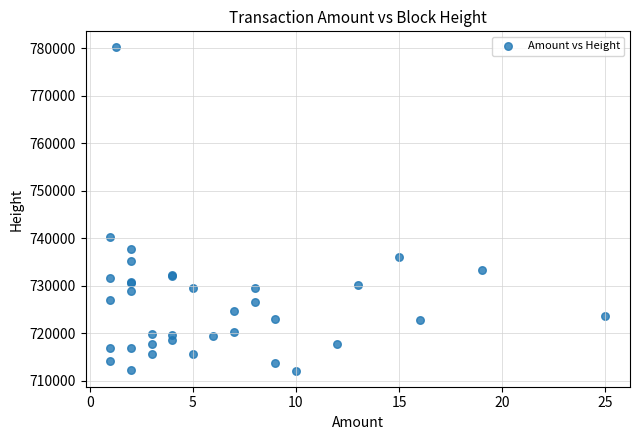

What Y value in the scatter plot is closest to 746128?

740155